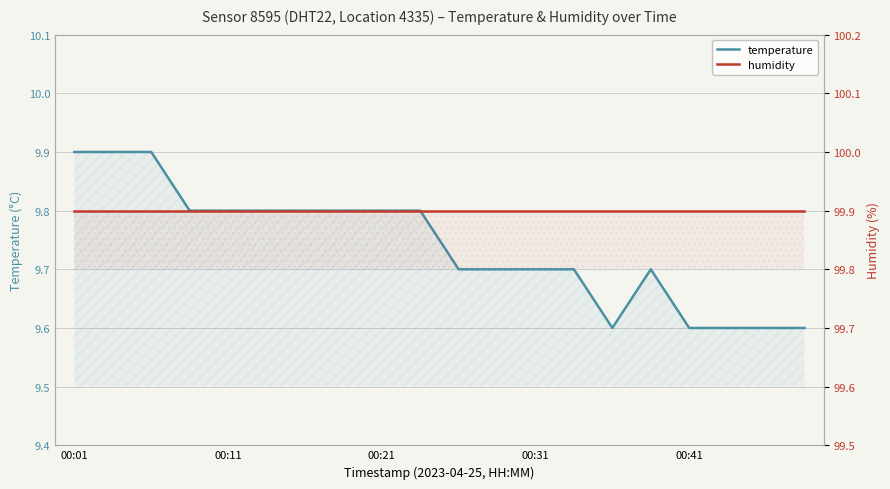

Which series has the widest spread of values?

temperature